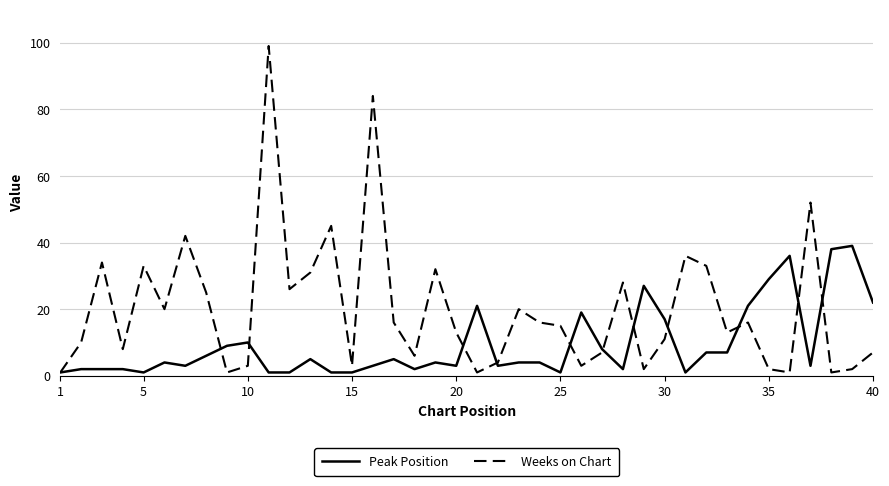

What is the greatest value displayed?

99